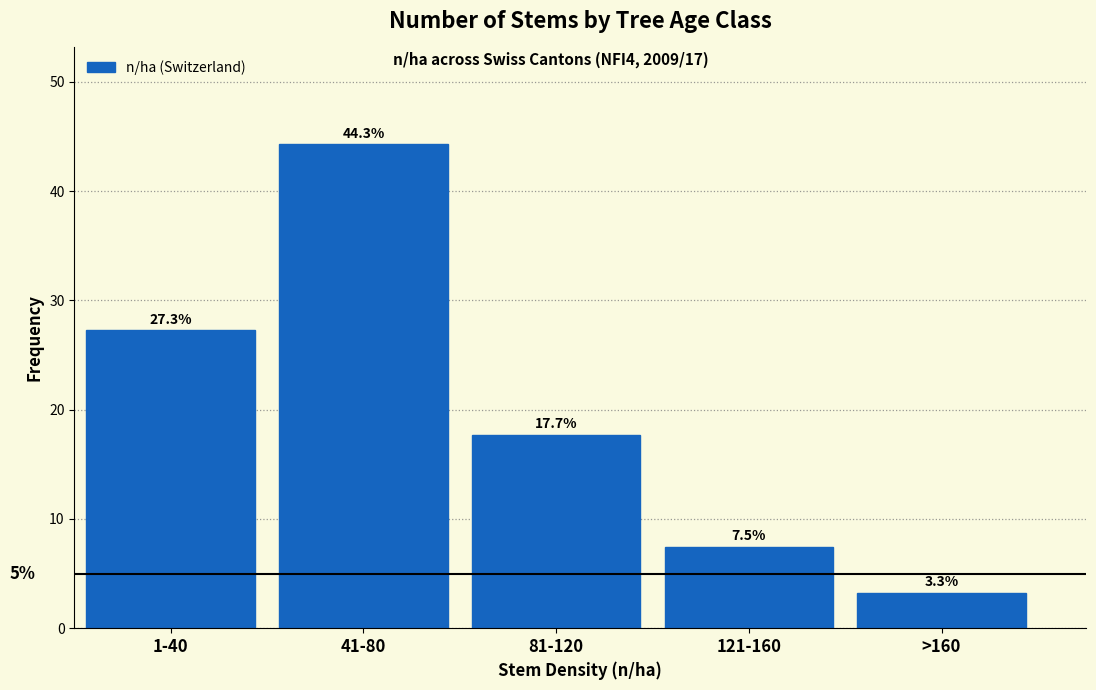

Reading left to right, list all the values displayed in this chart.

1-40=27.3	41-80=44.3	81-120=17.7	121-160=7.5	>160=3.3